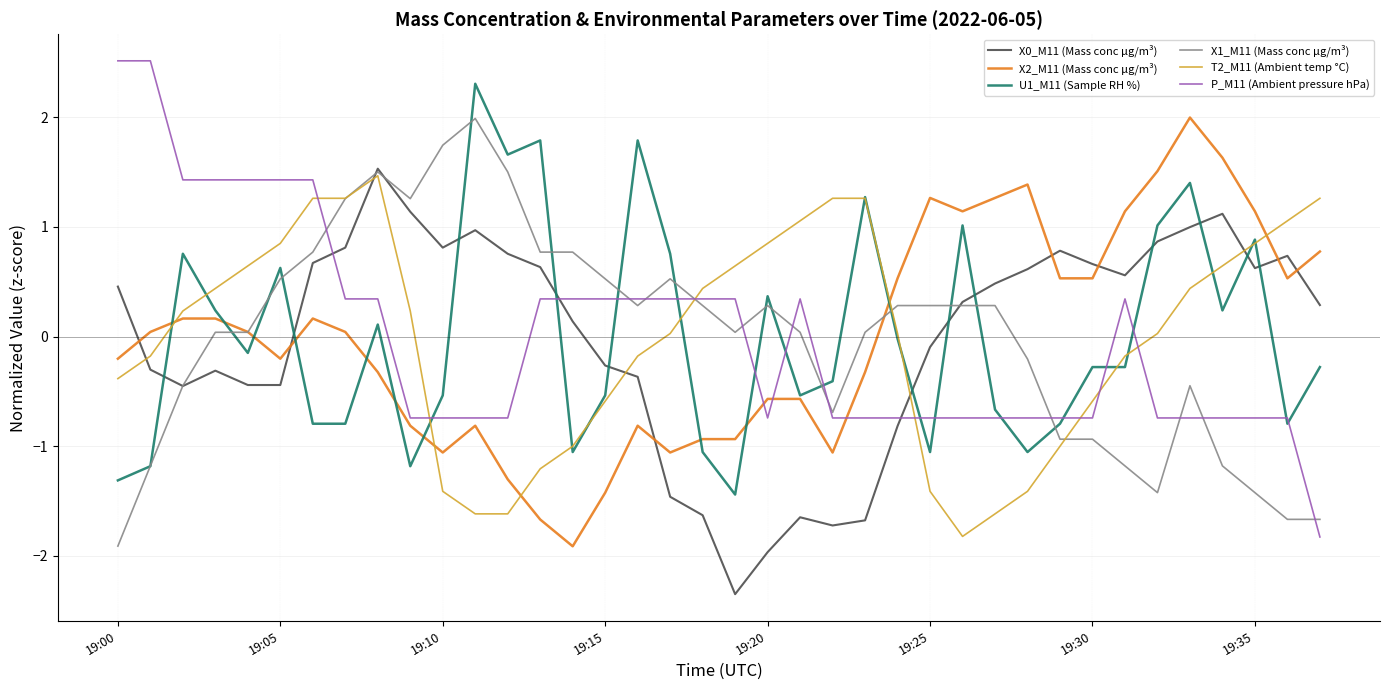

How many values in the X2_M11 (Mass conc μg/m³) series exceed 0?

20